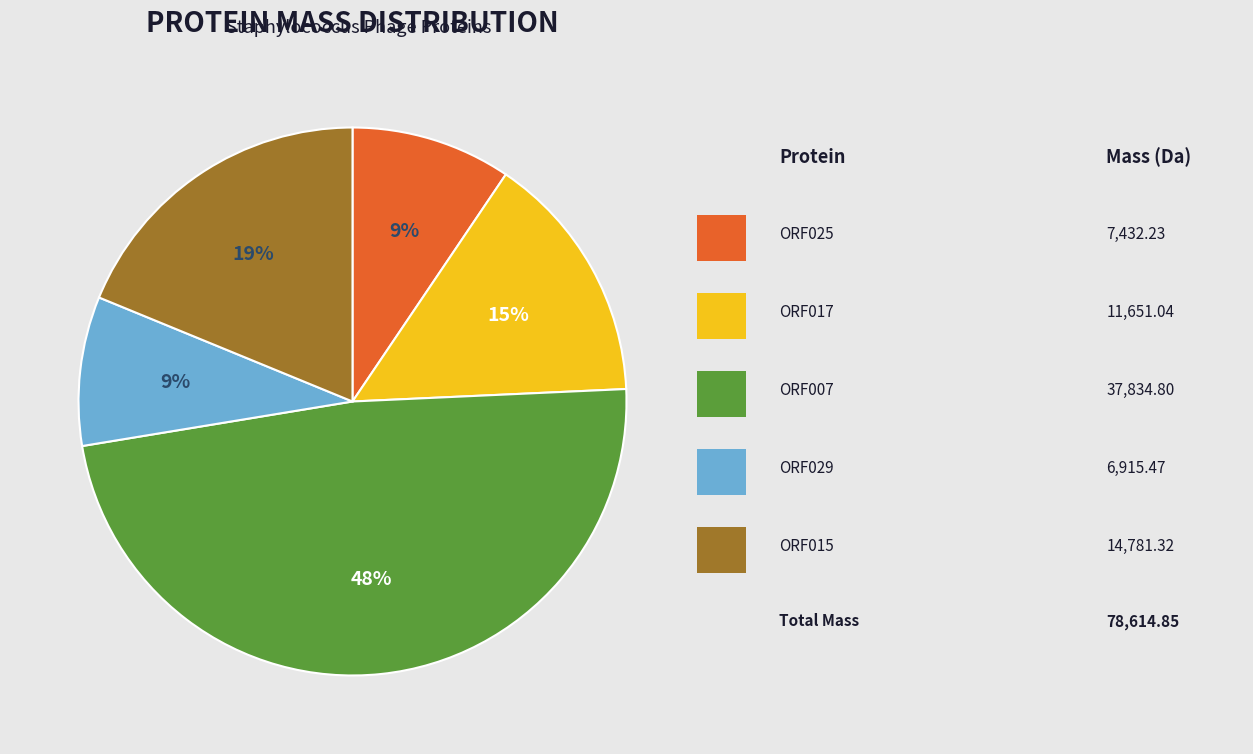

To the nearest percent, what is the difference between the largest and smallest slice percentages?

39%